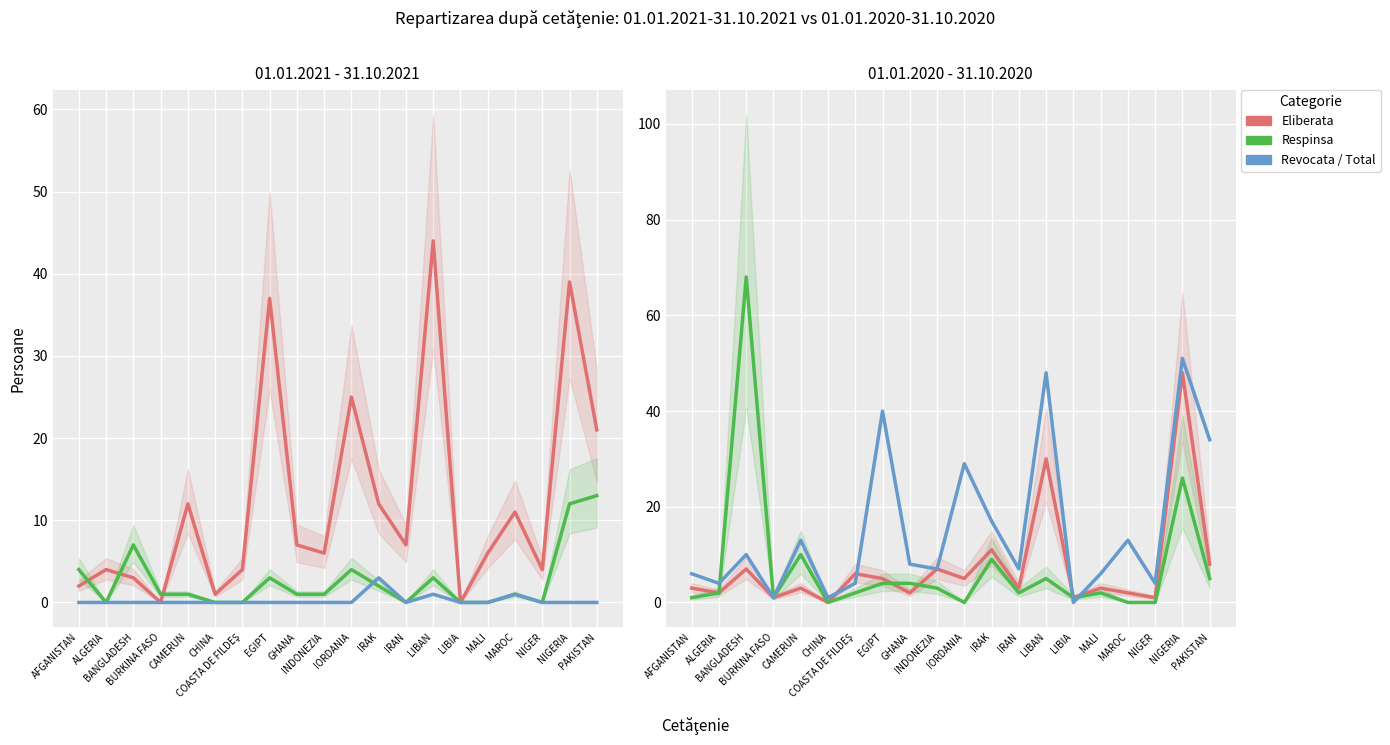

Between COASTA DE FILDEŞ and ALGERIA, which is larger?

COASTA DE FILDEŞ